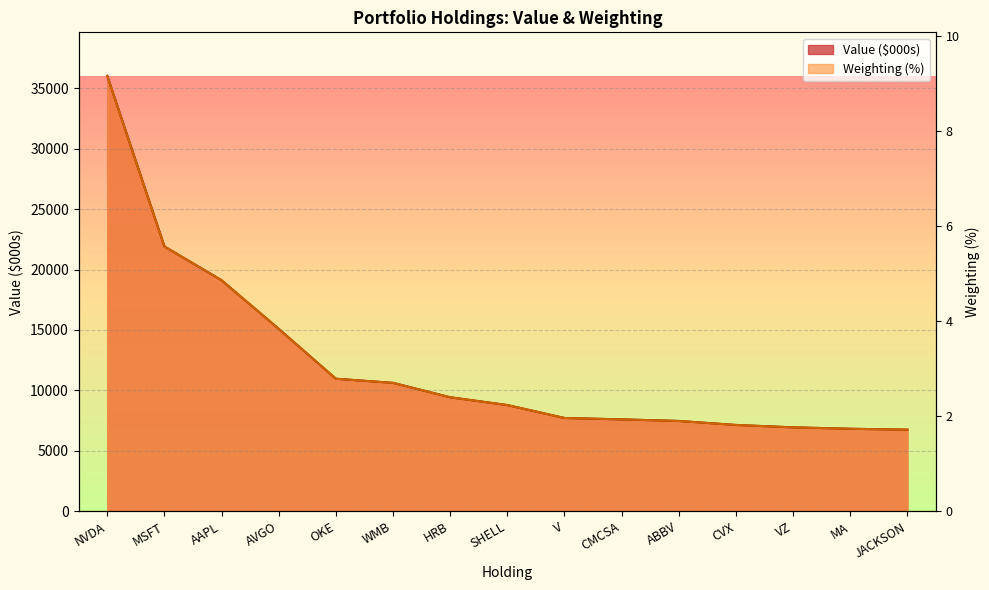

At JACKSON, list the series in order from largest to smallest.

Value, Weighting